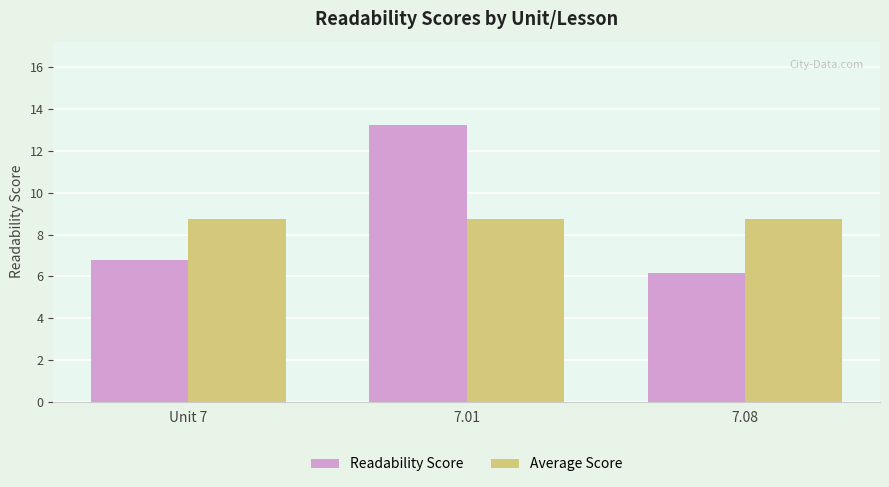

Which category has the lowest value across all series?

7.08